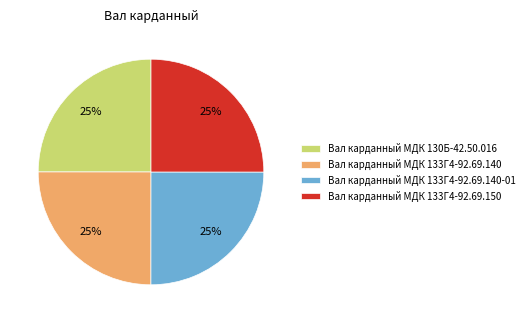

To the nearest percent, what is the average slice percentage?

25%